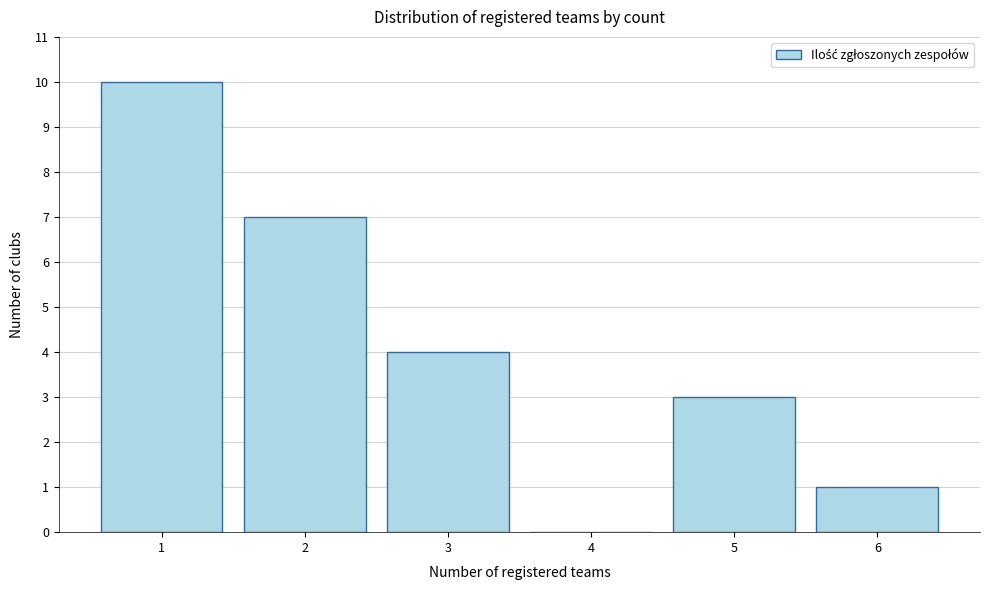

Reading left to right, what are all the values shown in this chart?

1=10	2=7	3=4	4=0	5=3	6=1